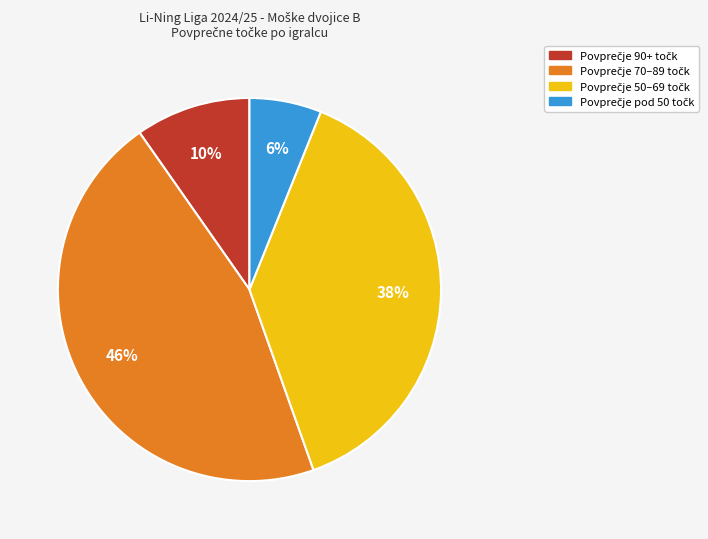

To the nearest percent, what is the average slice percentage?

25%